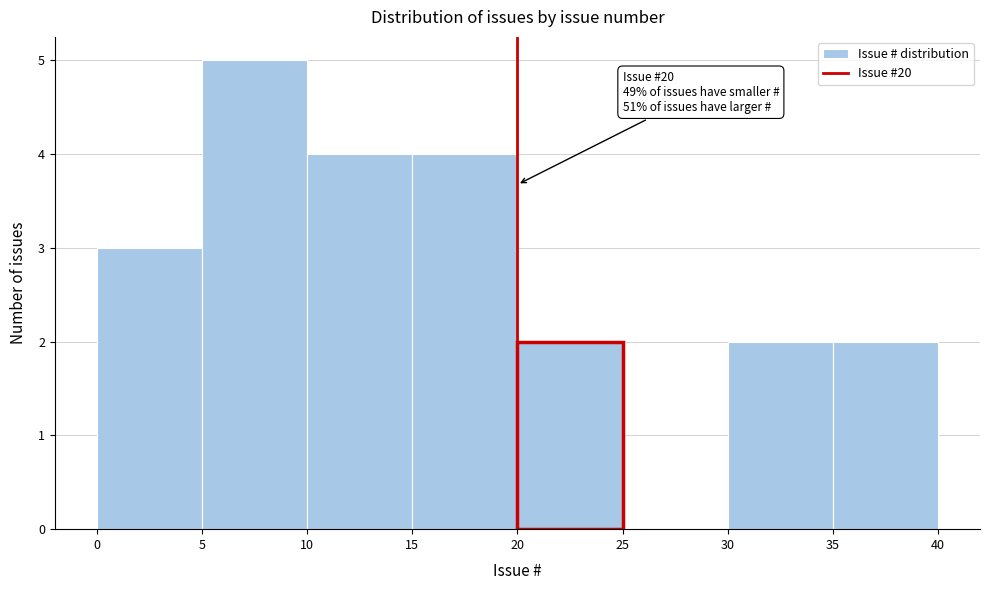

Over which range of the x-axis is the bar tallest?

5 to 10